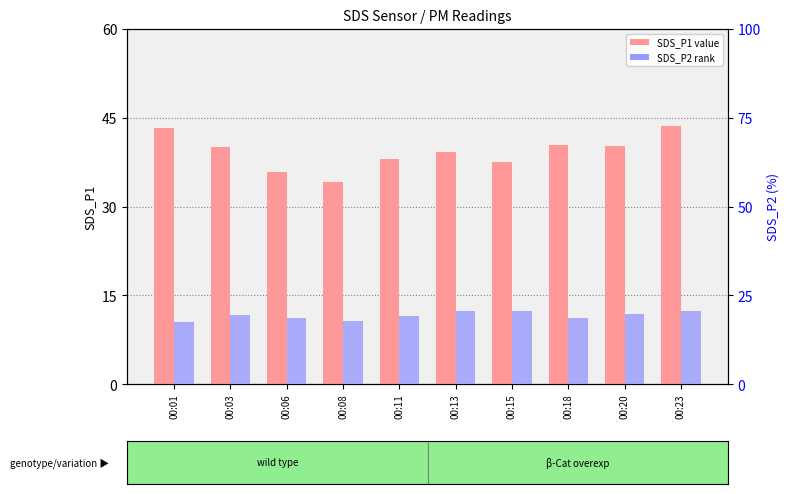

Between 00:01 and 00:23, which series saw the biggest shift?

SDS_P2